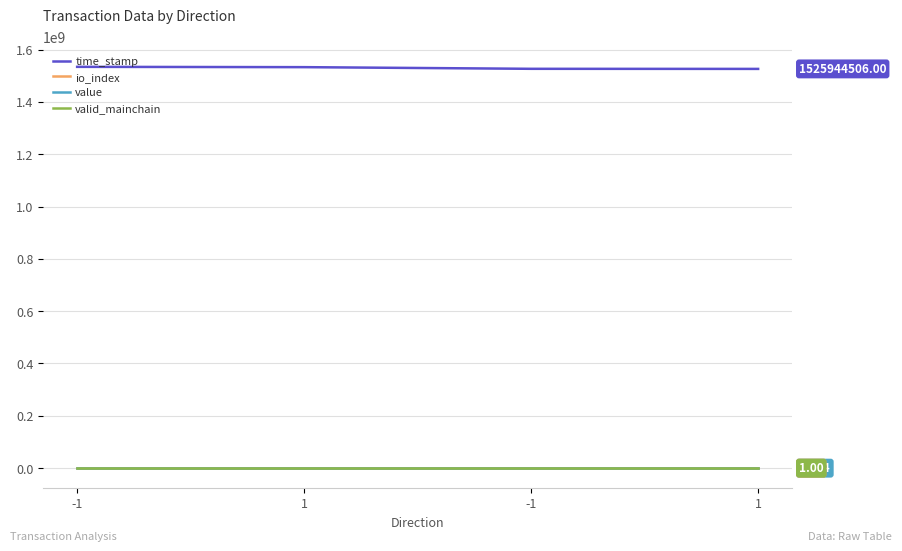

True or false: io_index and time_stamp intersect in this chart.

False